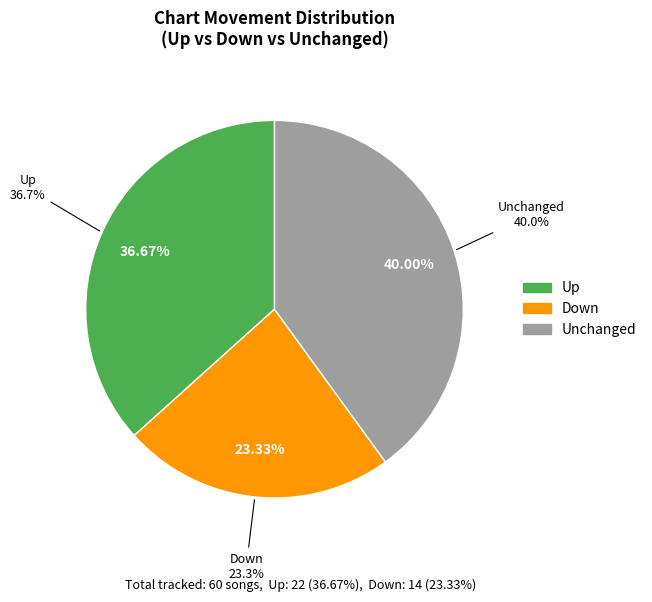

How many segments does this pie chart have?

3